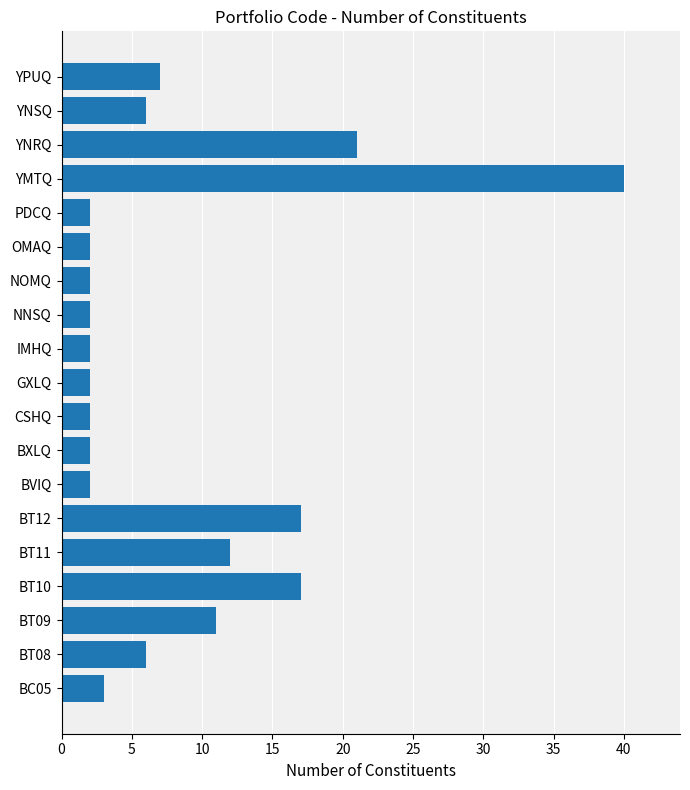

Is it true that the value at GXLQ is 2?

True